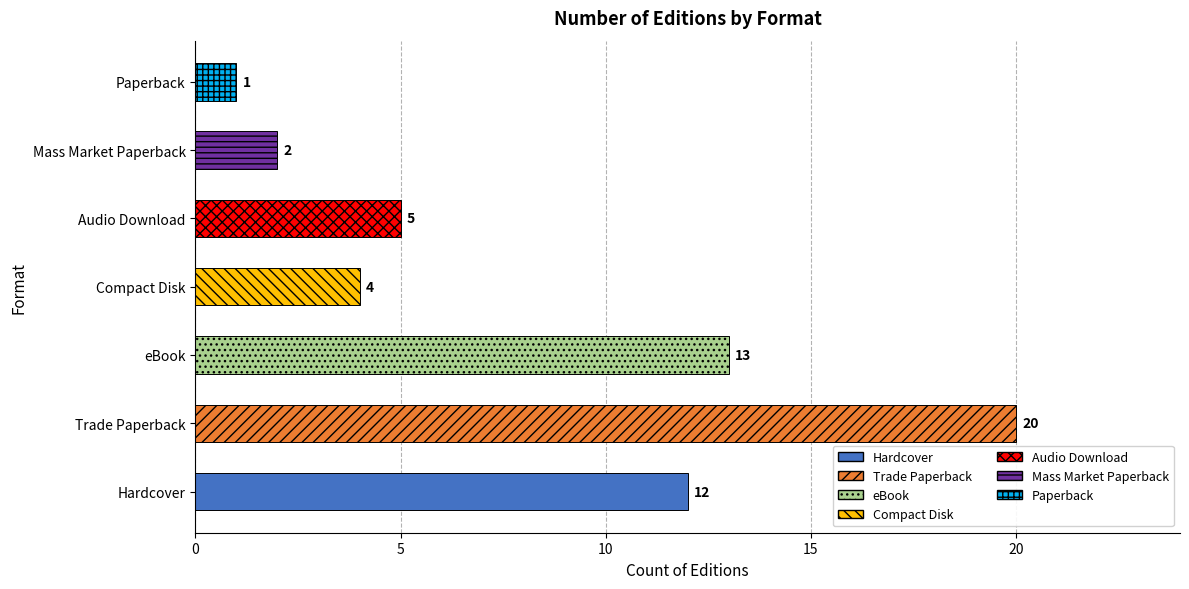

What is the change in value from Hardcover to Trade Paperback?

+8